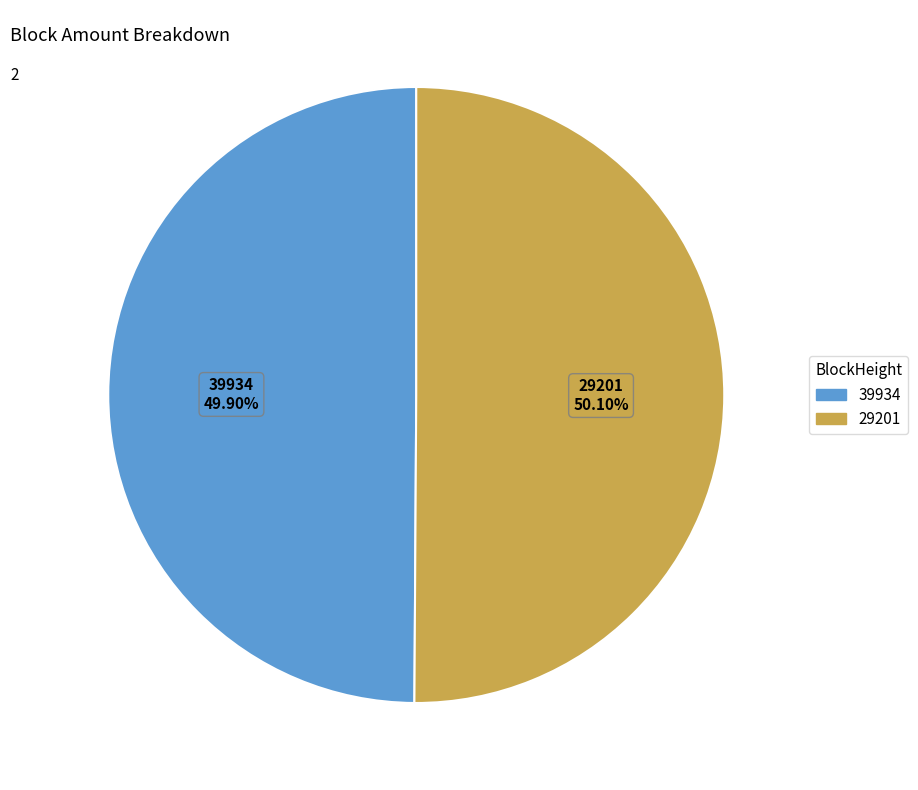

Approximately how many times larger is the value at 39934 compared to 29201?

1.0